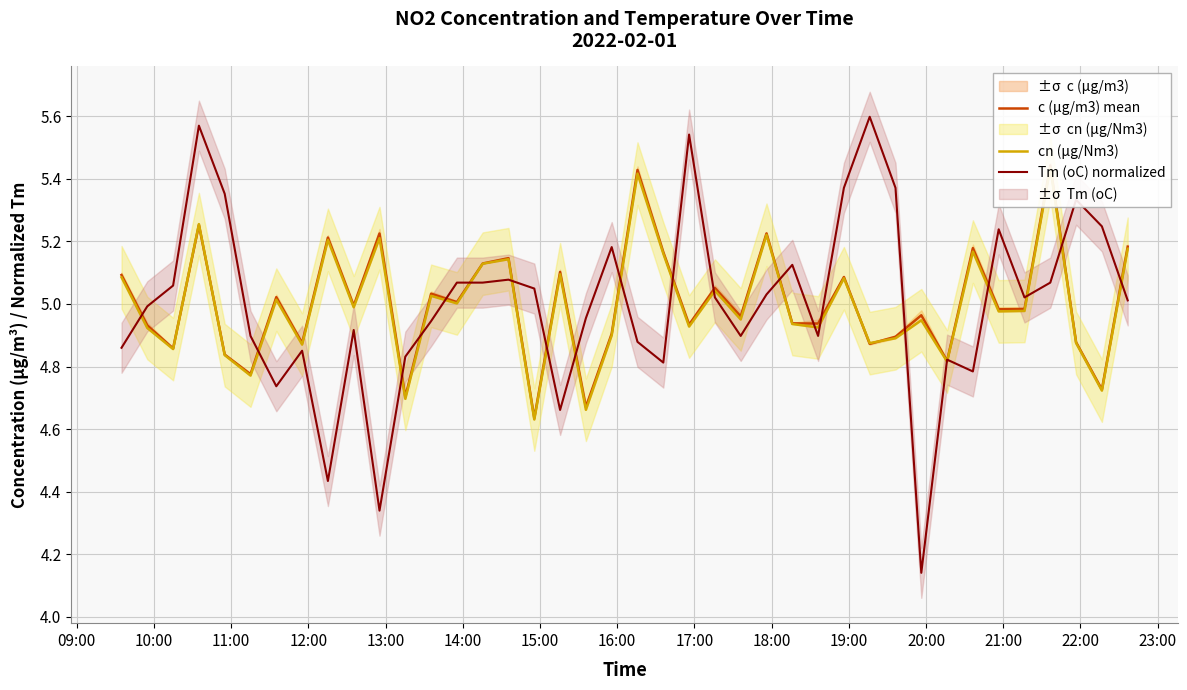

What is the value of the cn (µg/Nm3) point at the 32nd from the left?

4.9